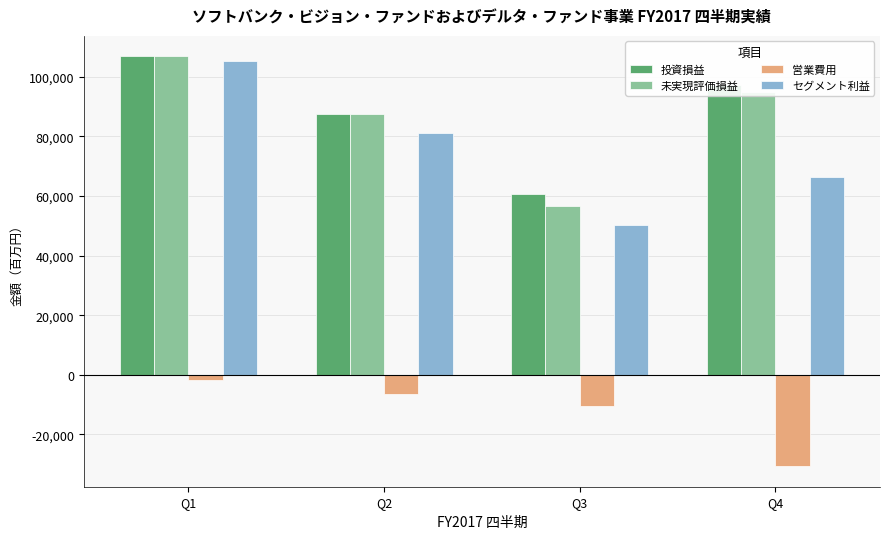

How many groups of bars are there?

4